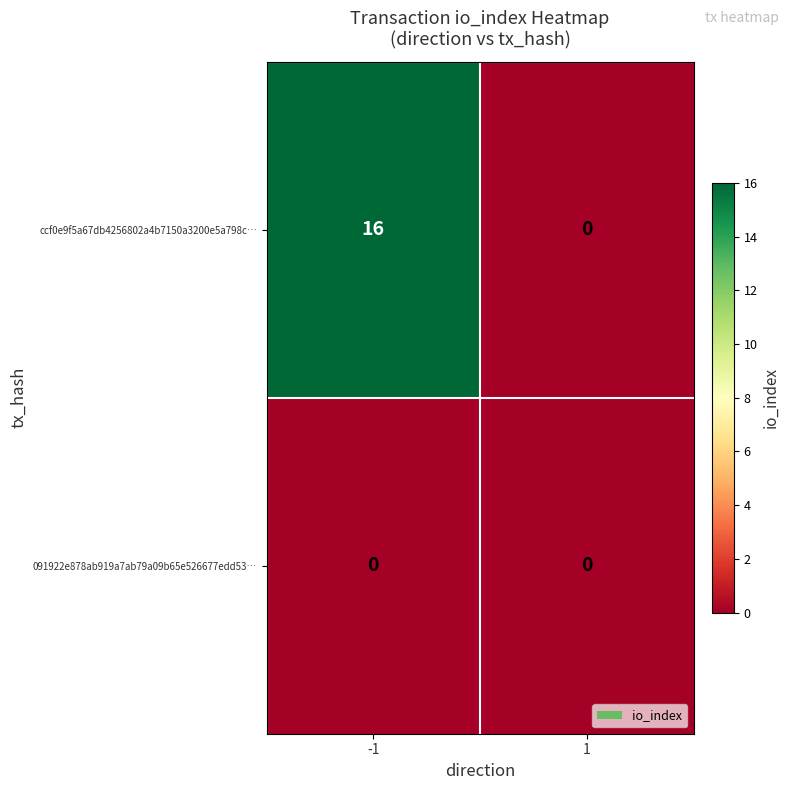

What is the maximum value shown in the chart?

16